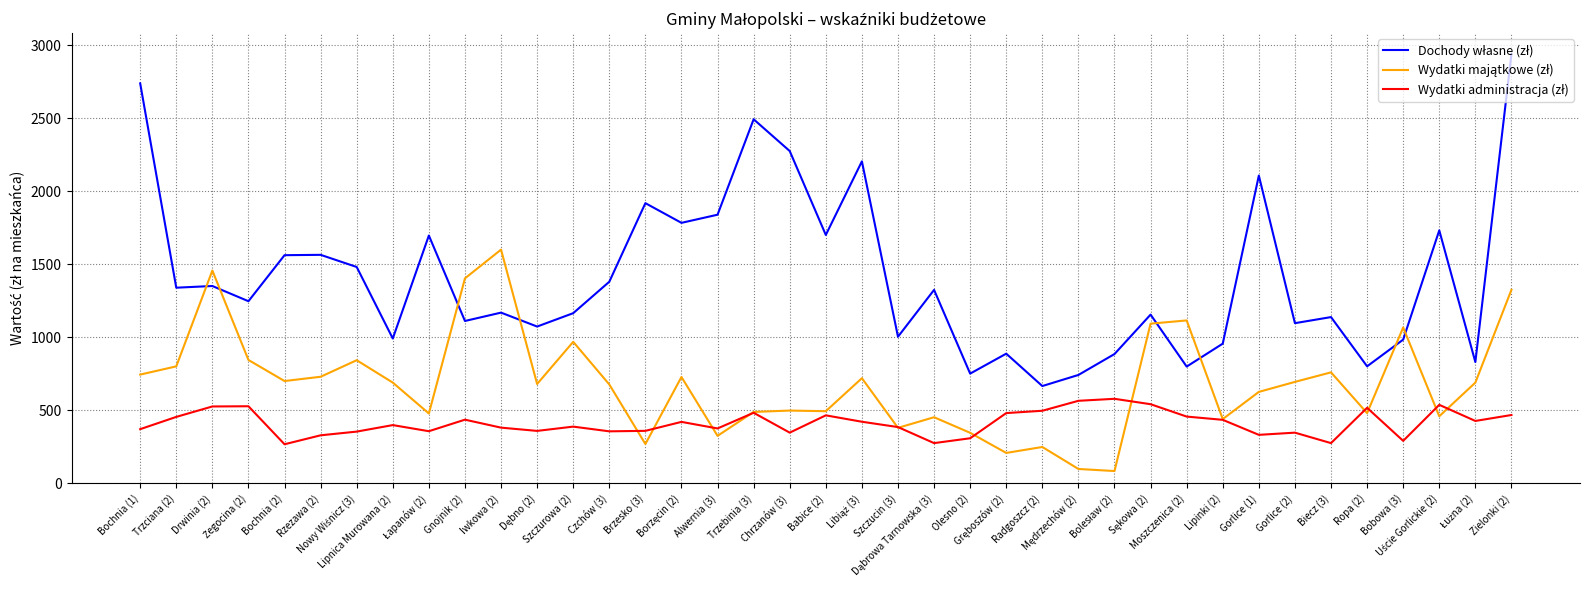

What is the smallest value displayed?

84.9